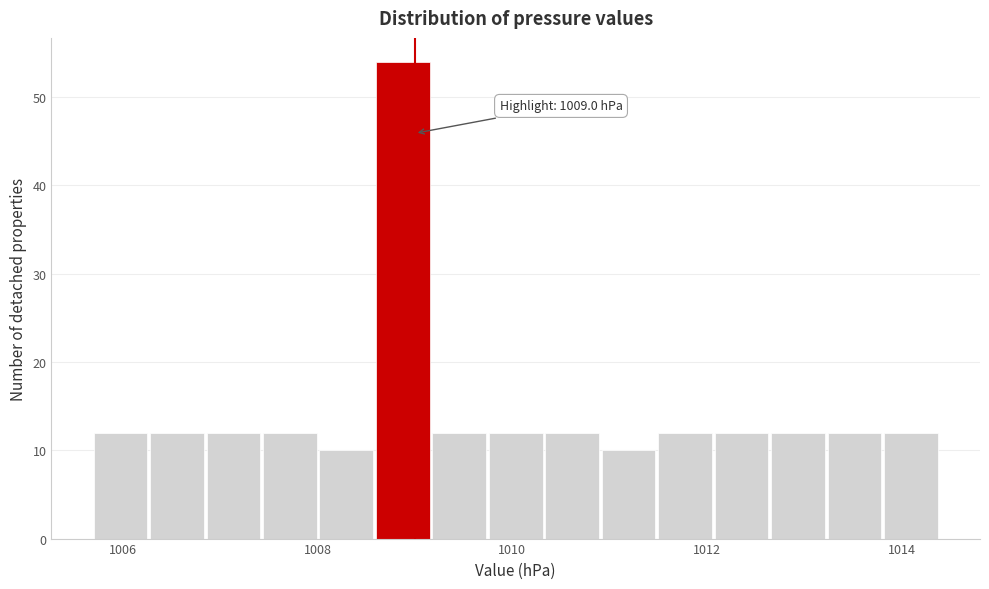

Read against the x-axis, roughly where is the centre of the tallest bar?

1008.8